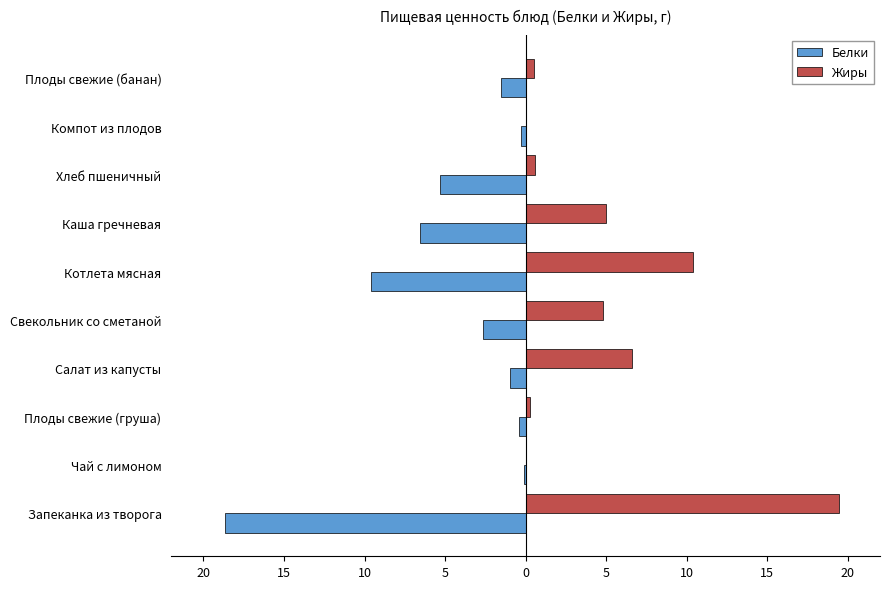

What is the sum of all Белки values?

-46.1